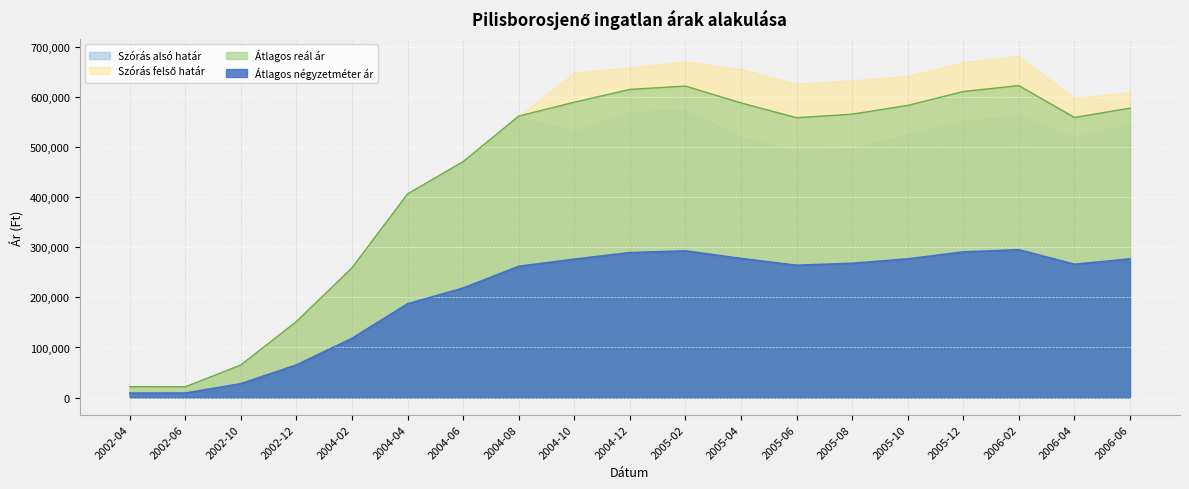

True or false: Átlagos négyzetméter ár and Szórás alsó határ intersect in this chart.

False